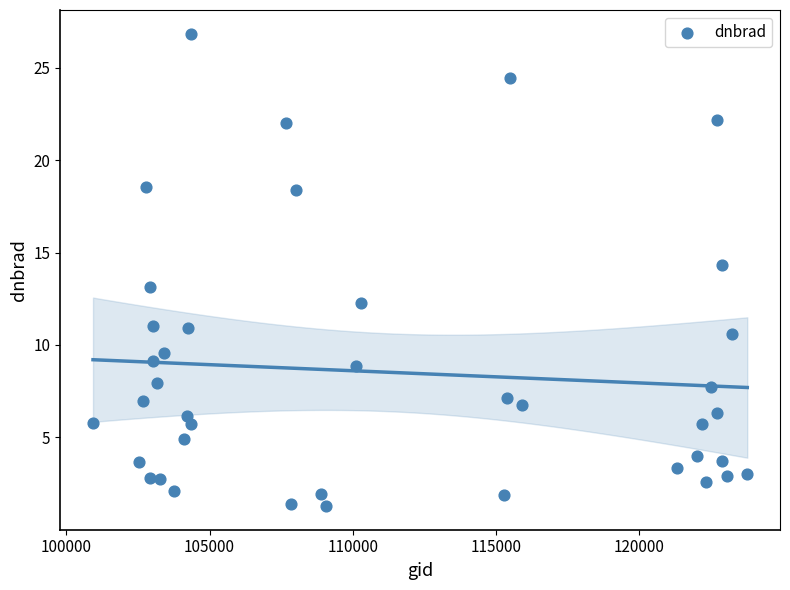

What is the range of Y values (max minus min)?

25.6